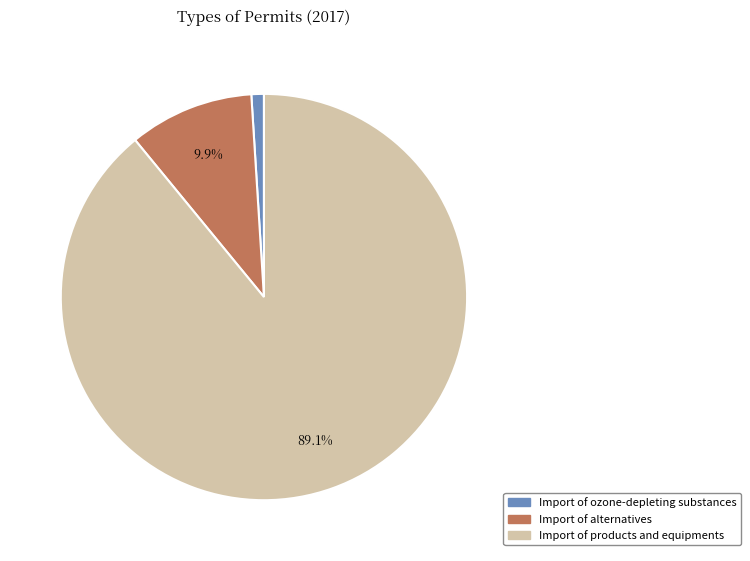

To the nearest percent, what is the difference between the largest and smallest slice percentages?

88%